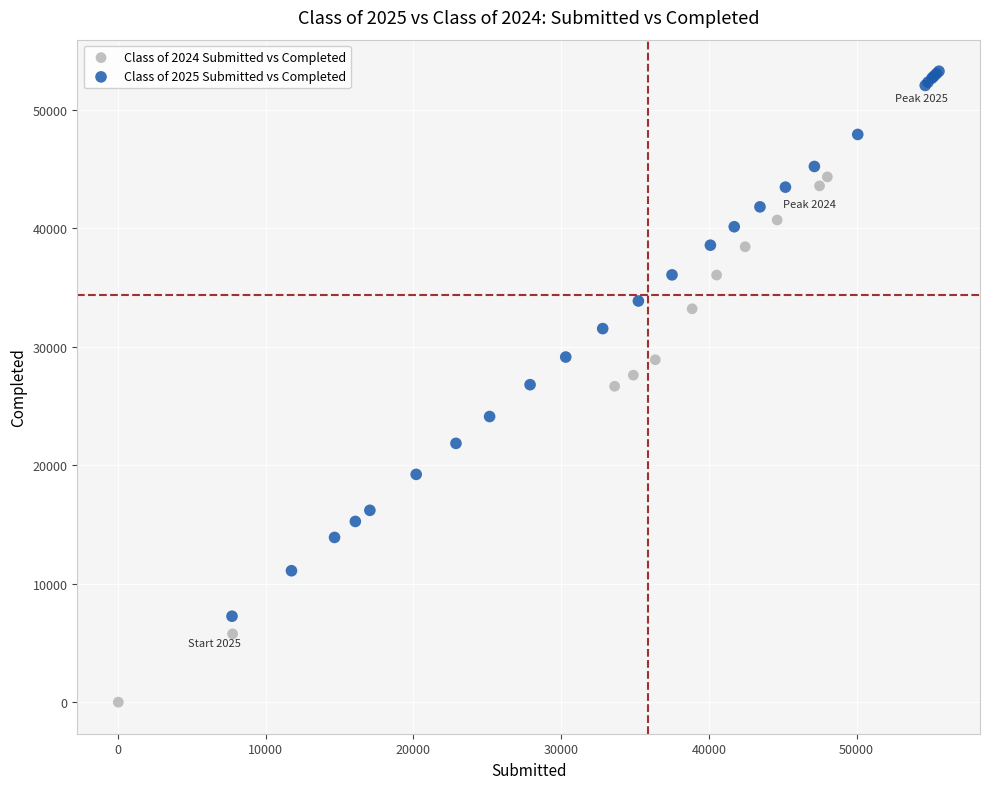

Which series reaches the minimum Y coordinate?

Class of 2024 Submitted vs Completed